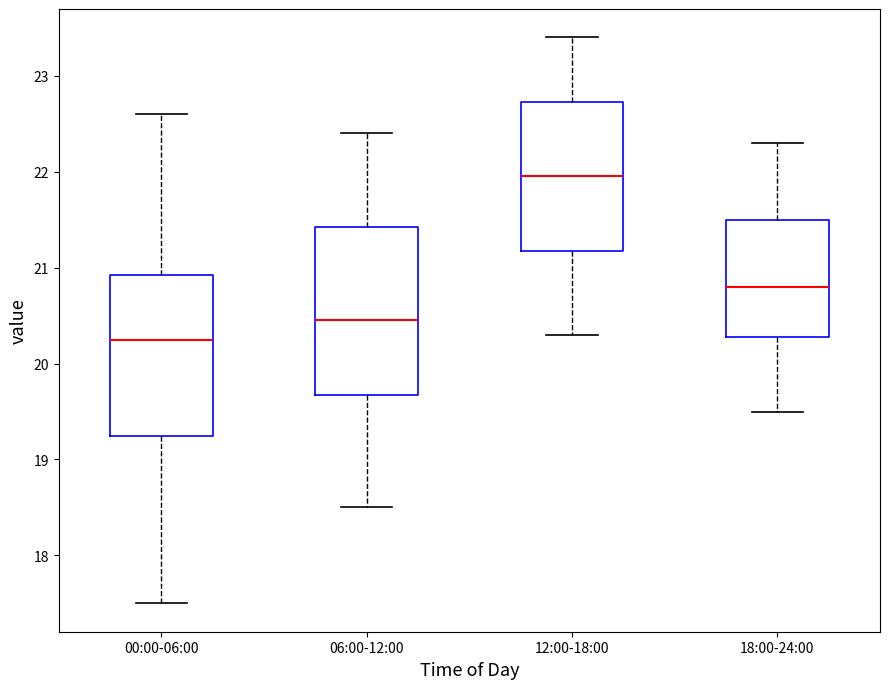

Where does the upper whisker of the box for 06:00-12:00 end on the y-axis? The values are not printed on the chart, so give them approximately, as read against the axis.

22.4